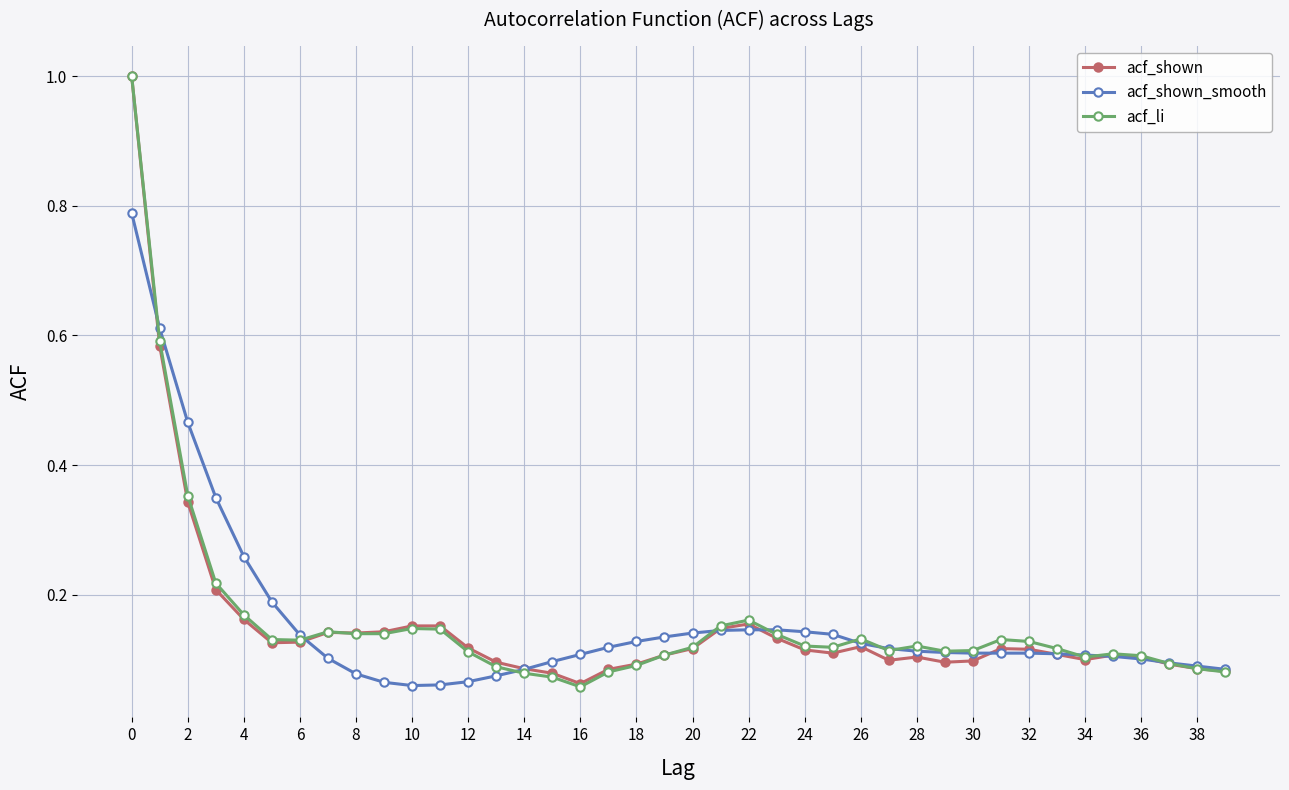

True or false: acf_shown has more than 1 points higher than both neighbors.

True